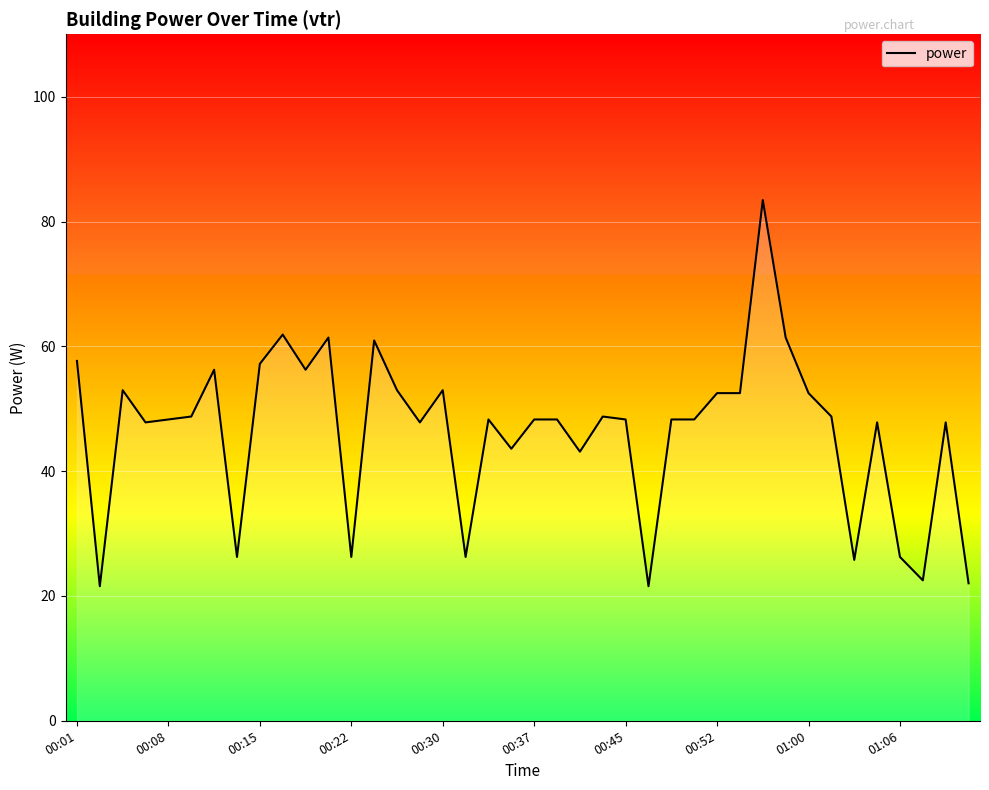

What is the minimum value shown in the chart?

21.6